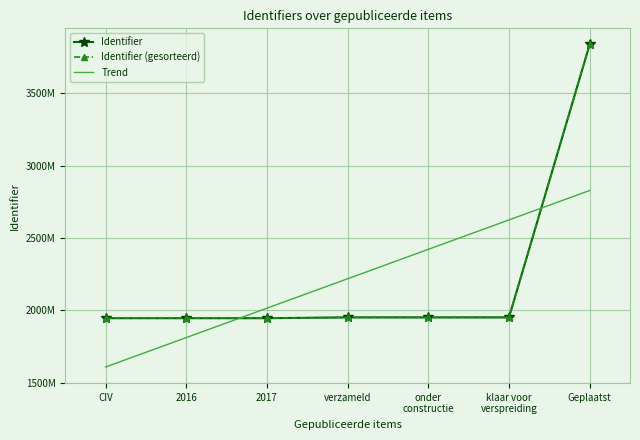

List the series in order of their peak value, highest first.

Identifier, Identifier (gesorteerd), Trend